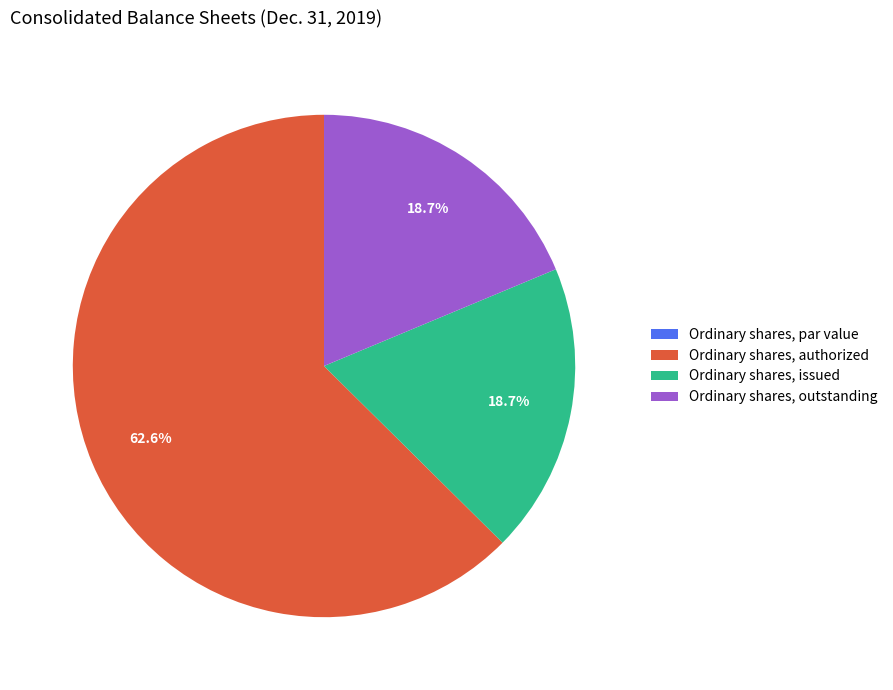

What percentage is NOT represented by Ordinary shares, issued?

81.3%